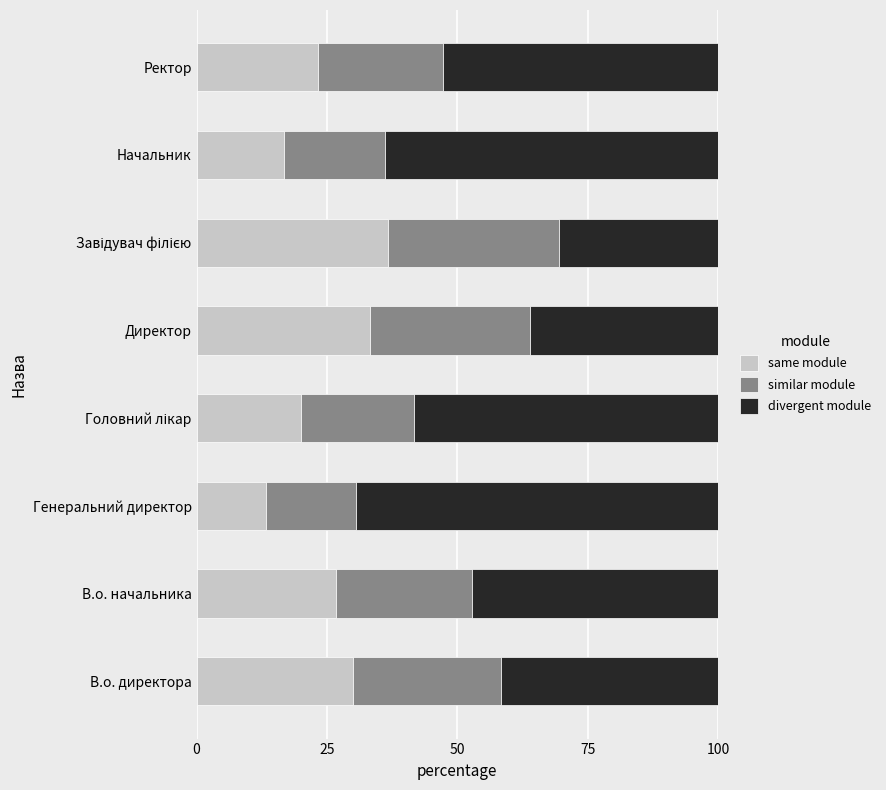

What is the total value across all series at Ректор?

100.0